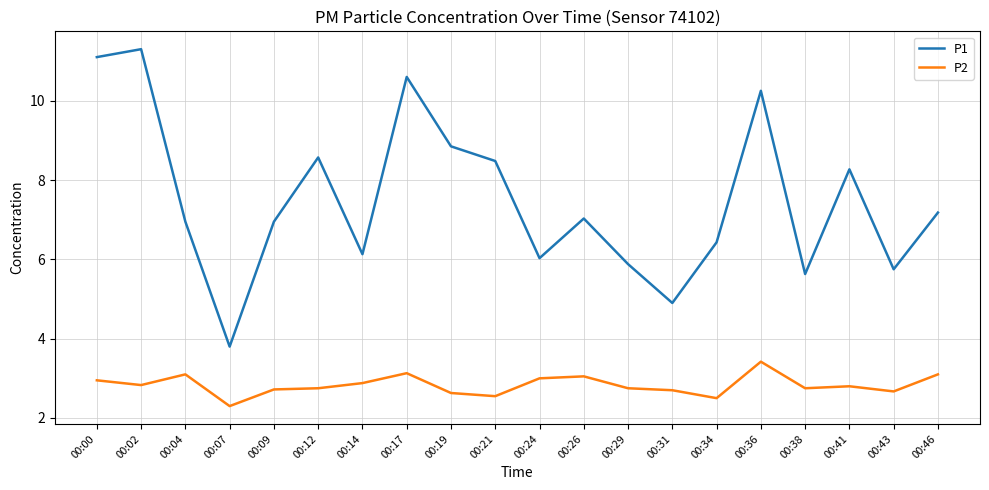

What is the total value across all series at 00:38?

8.4